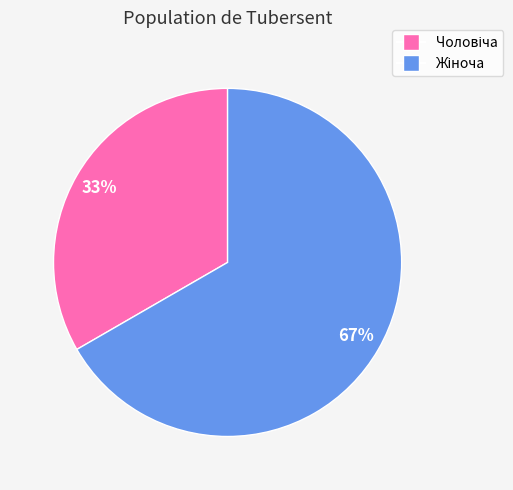

To the nearest percent, what is the average slice percentage?

50%